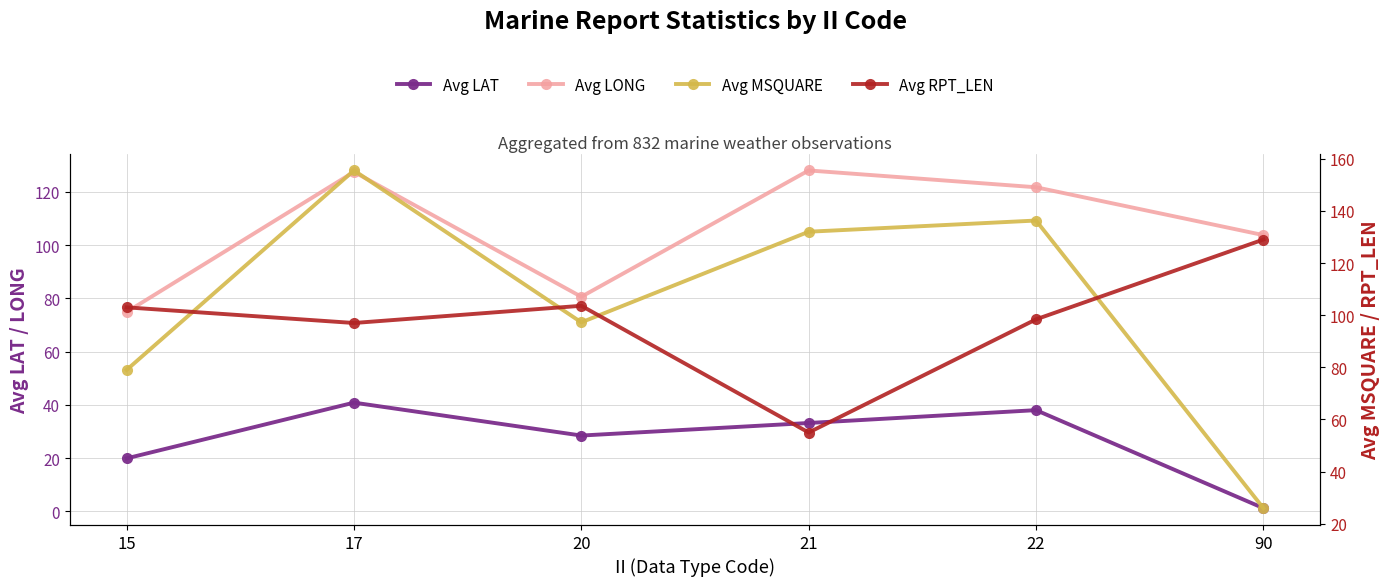

Between 15 and 17, which series saw the biggest shift?

Avg MSQUARE